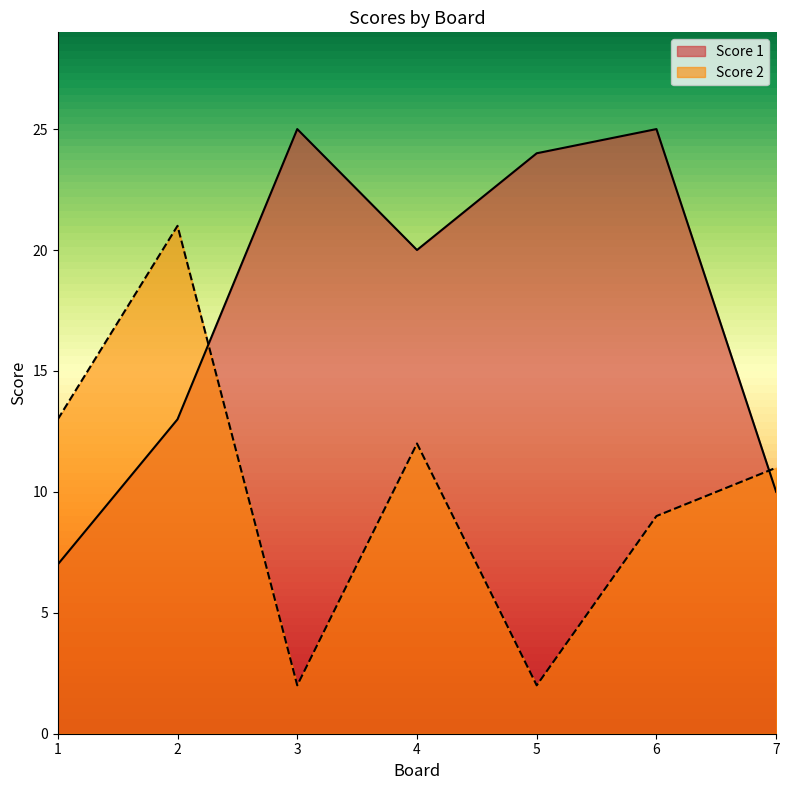

Which label corresponds to the largest value in the chart?

3